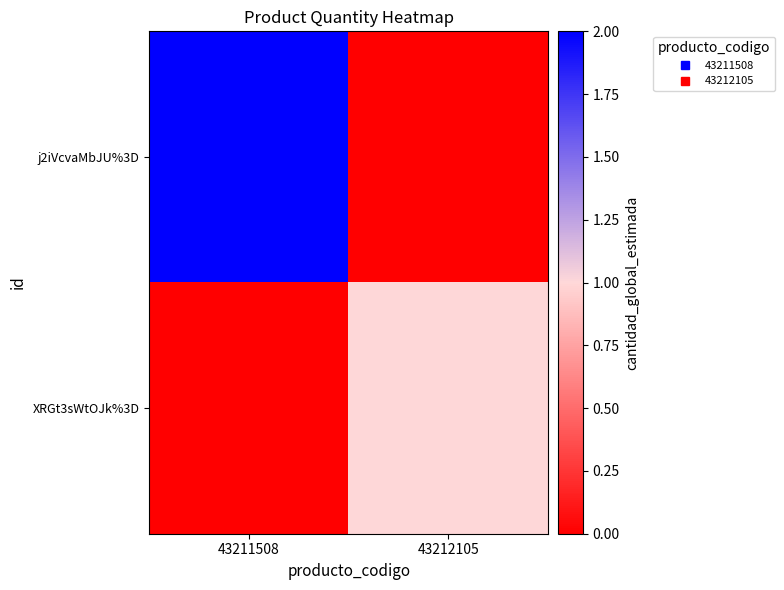

Reading left to right, transcribe all the data shown in this chart.

j2iVcvaMbJU%3D: 43211508=2	43212105=0
XRGt3sWtOJk%3D: 43211508=0	43212105=1